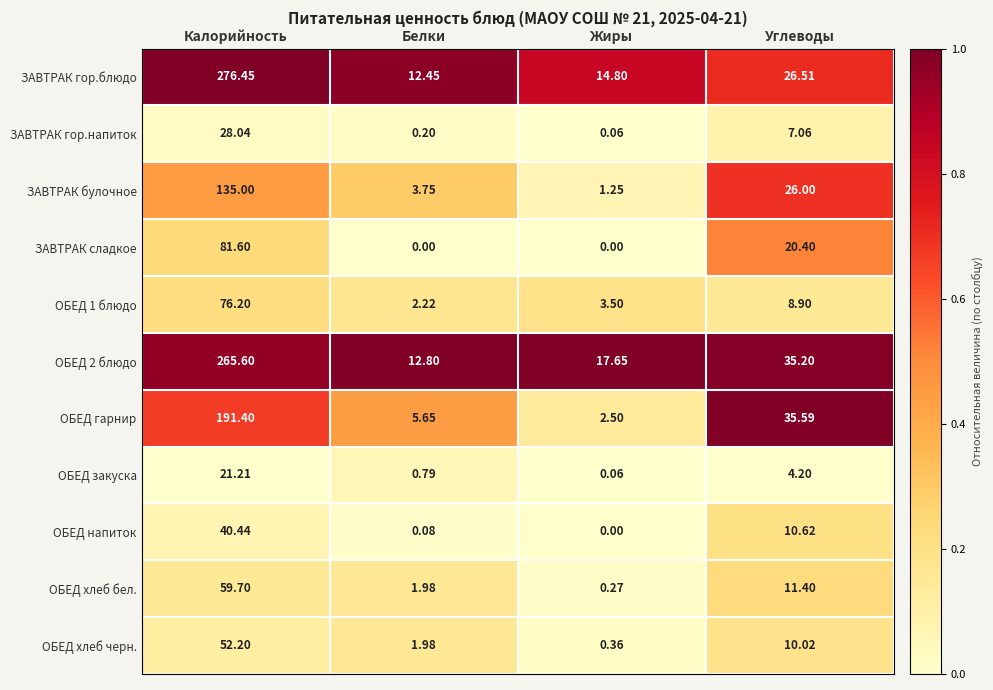

Where does the ЗАВТРАК сладкое series first go above 20?

Калорийность